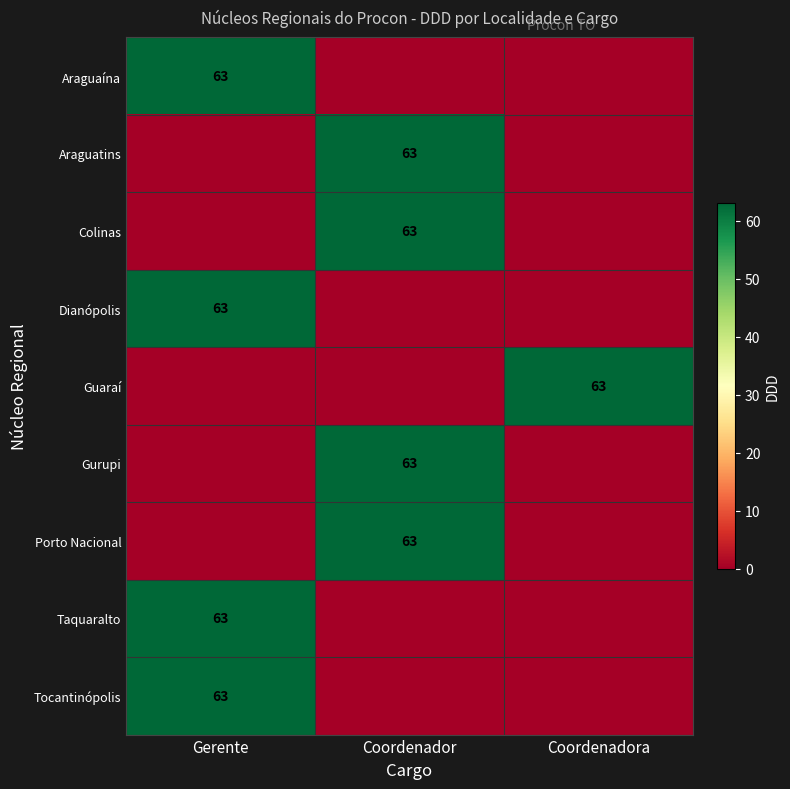

At which category is the sum across all series the highest?

Gerente